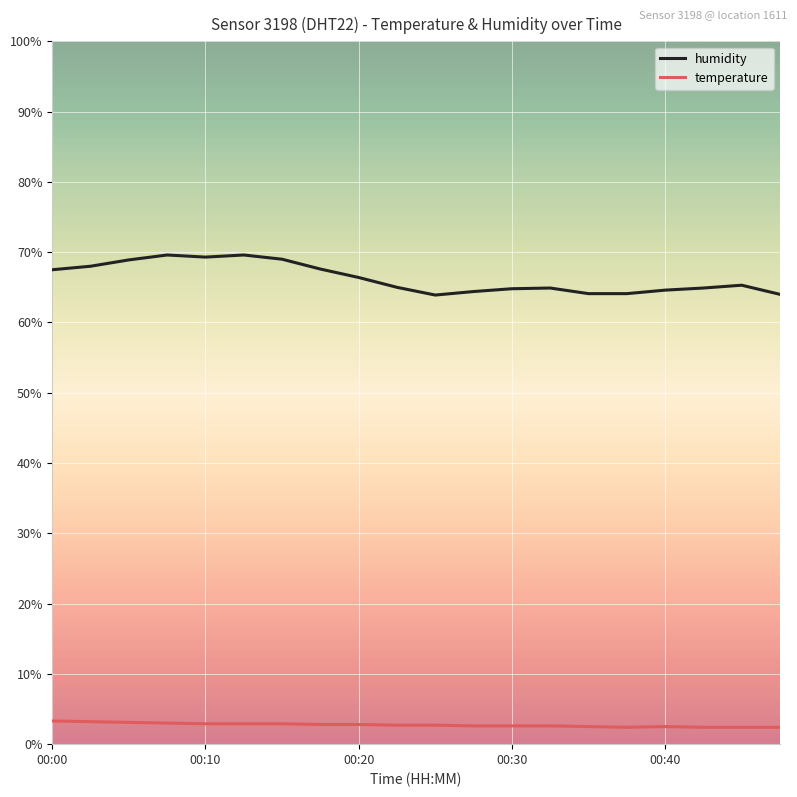

Which series has the widest spread of values?

humidity